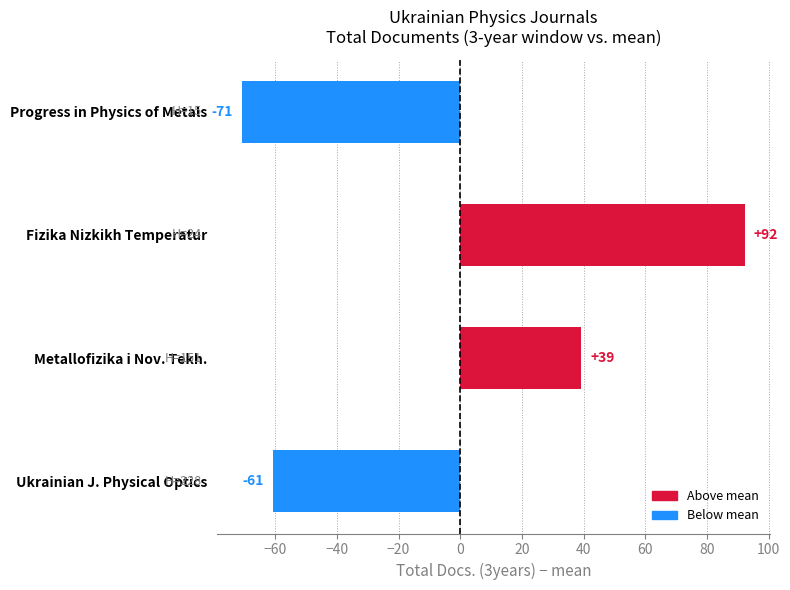

Where is the data nearest to the value 10?

Metallofizika i Nov. Tekh.